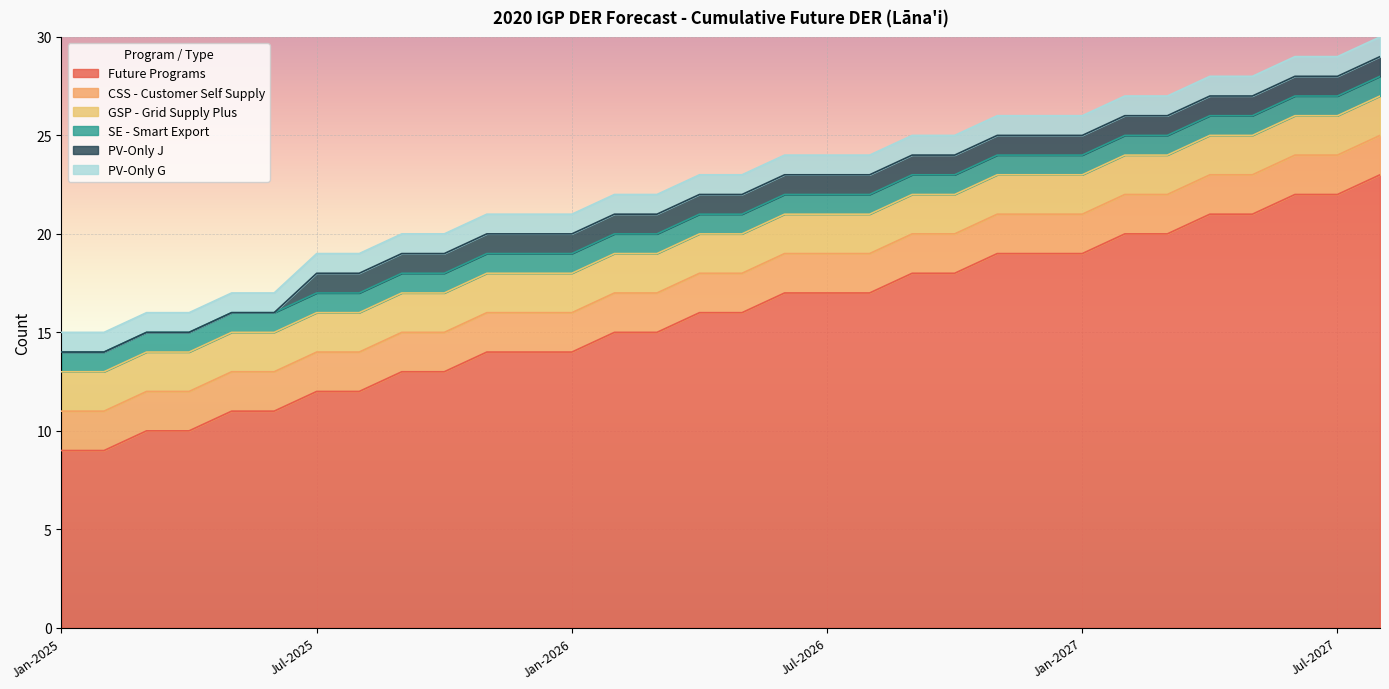

How many values in the Future Programs series exceed 16?

15